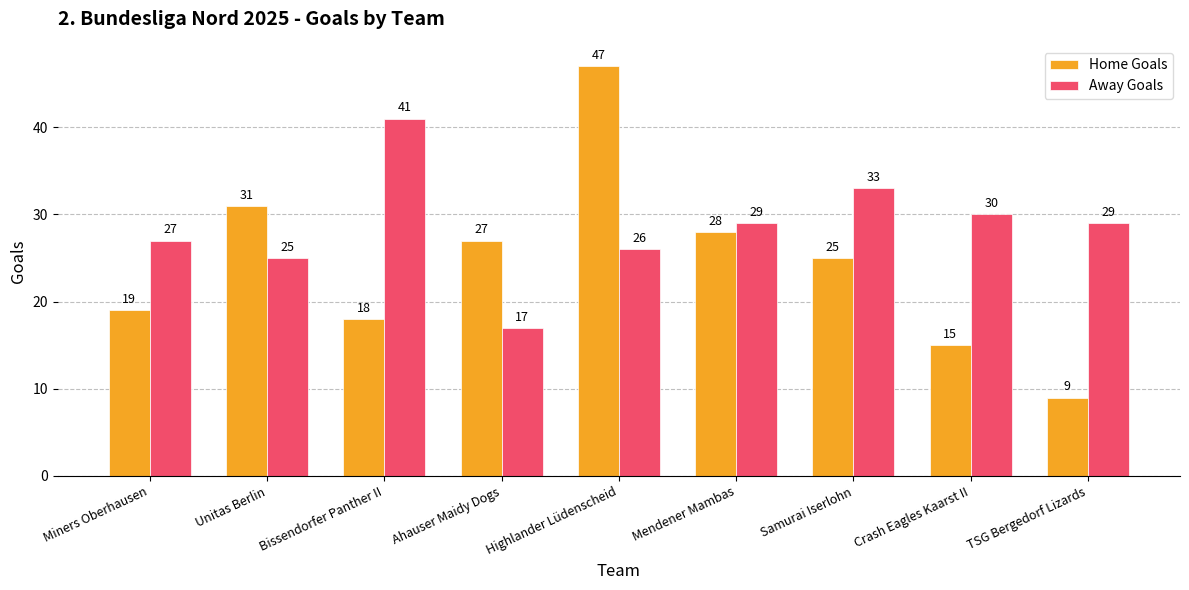

How many values in the Away Goals series are below 29?

4